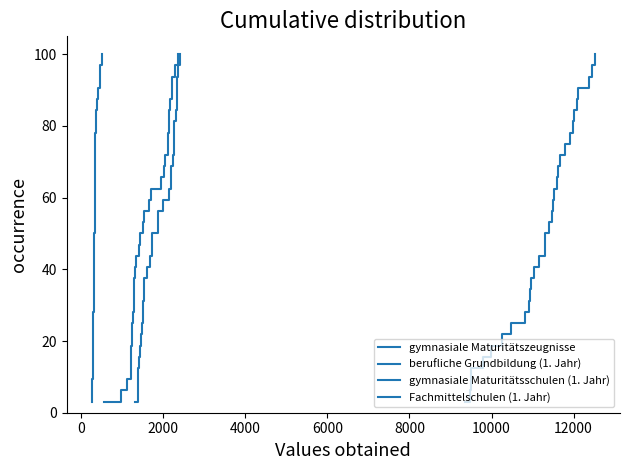

The berufliche Grundbildung (1. Jahr) series shows 6.5 at 9. True or false?

False